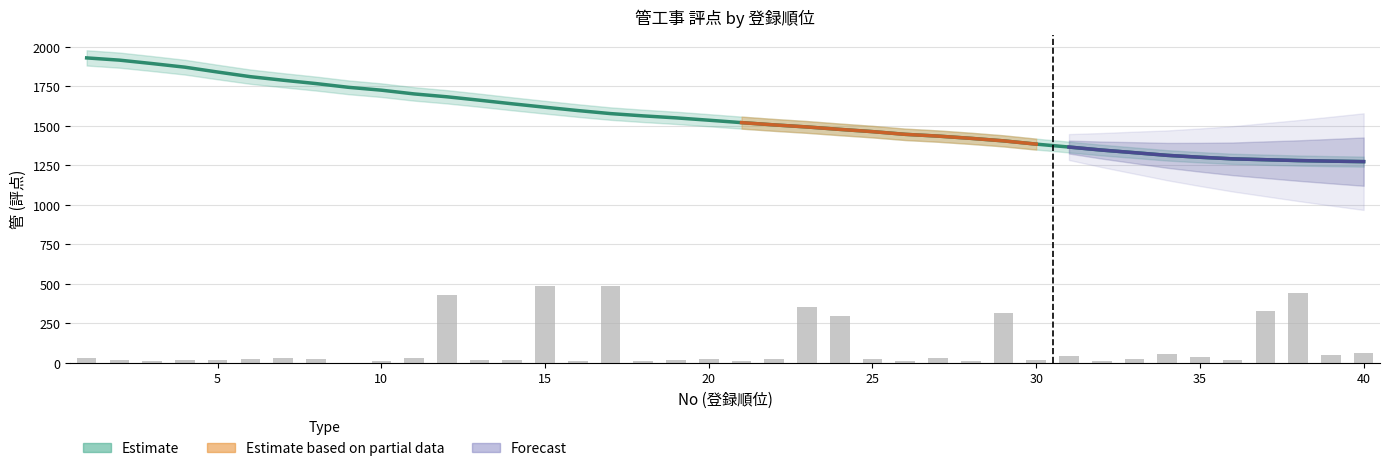

True or false: 受付番号 has a value of 22.1 at 26.

False